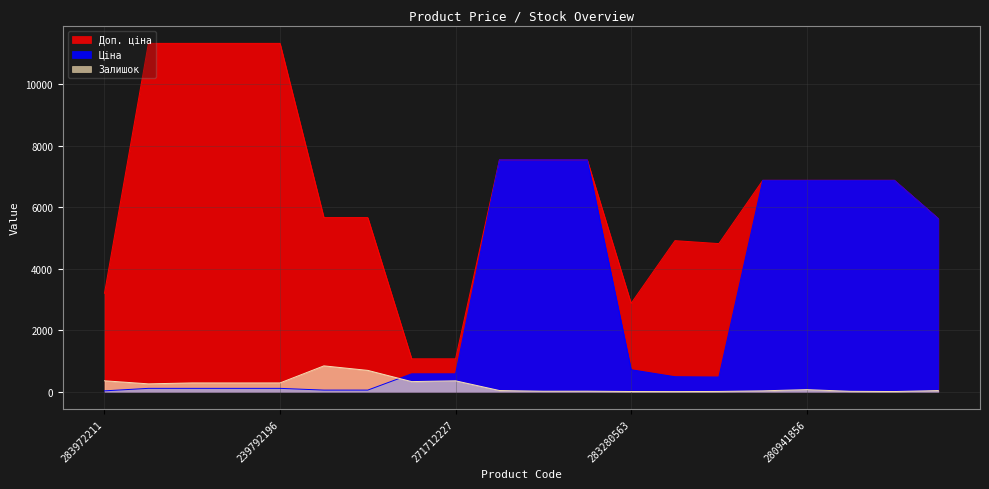

What is the difference between the maximum and minimum values in the Доп. ціна series?

10259.5